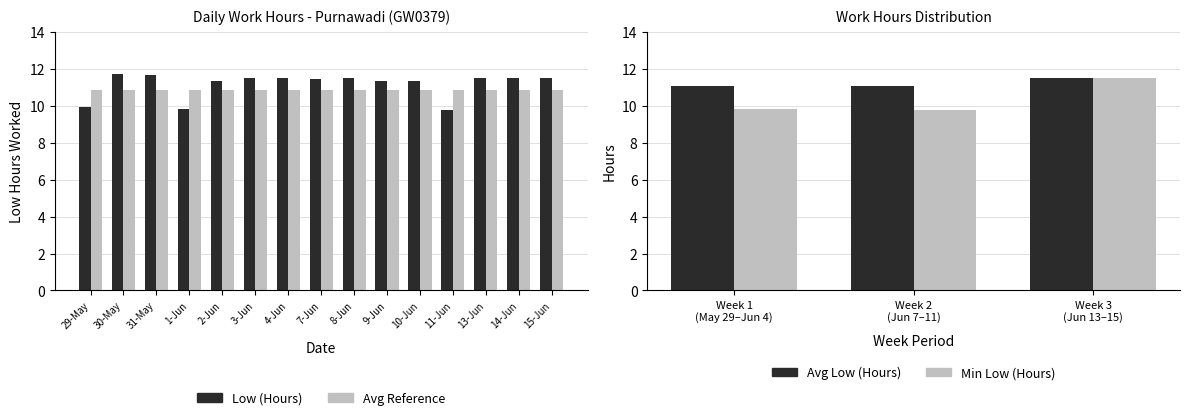

What is the label of the 10th bar from the left?

9-Jun